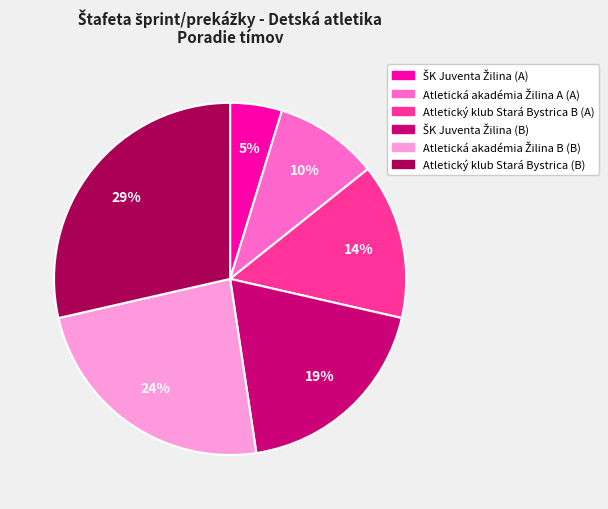

To the nearest percent, what is the difference between the largest and smallest slice percentages?

24%